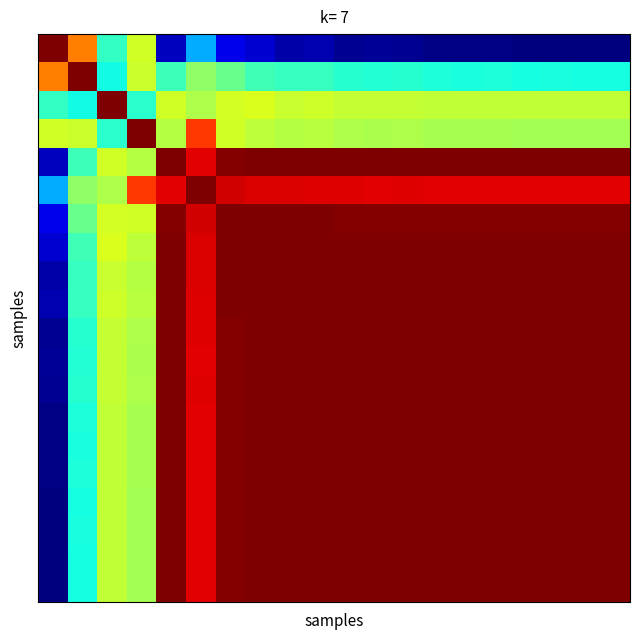

At which category does the chart reach its minimum across all series?

16